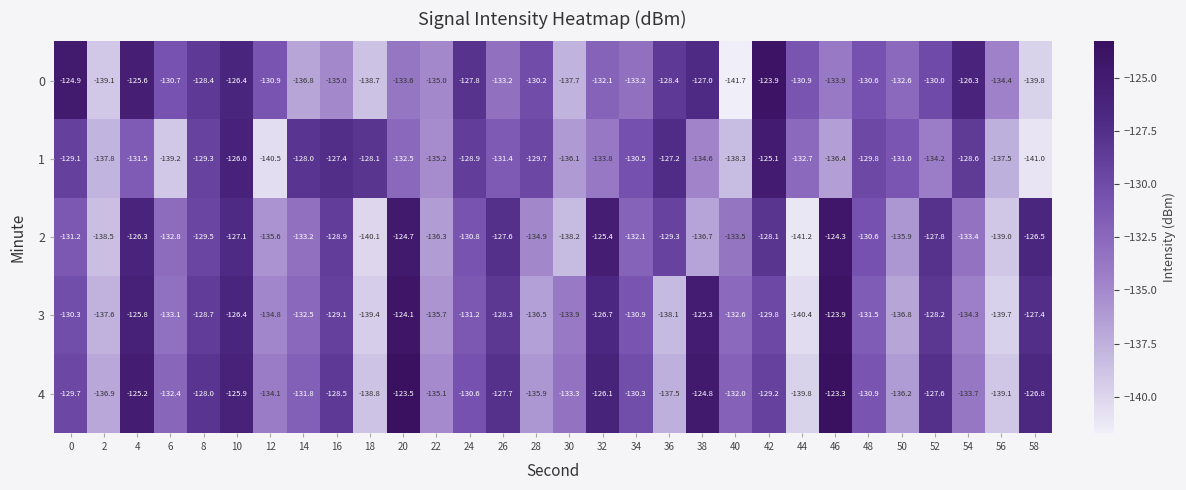

At which category does the chart reach its peak across all series?

46